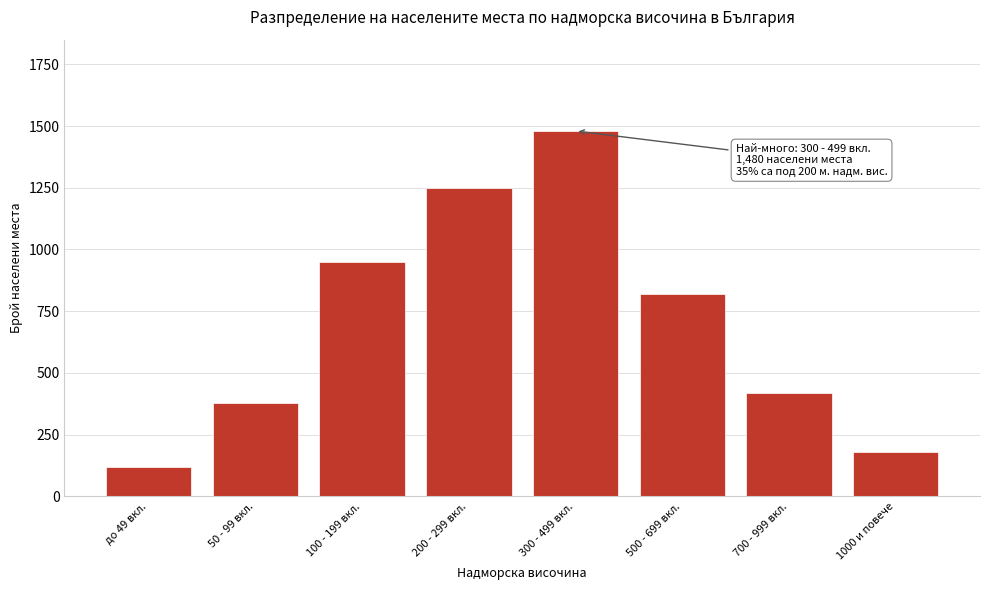

Reading right to left, what are all the values shown in this chart?

1000 и повече=180	700 - 999 вкл.=420	500 - 699 вкл.=820	300 - 499 вкл.=1480	200 - 299 вкл.=1250	100 - 199 вкл.=950	50 - 99 вкл.=380	до 49 вкл.=120